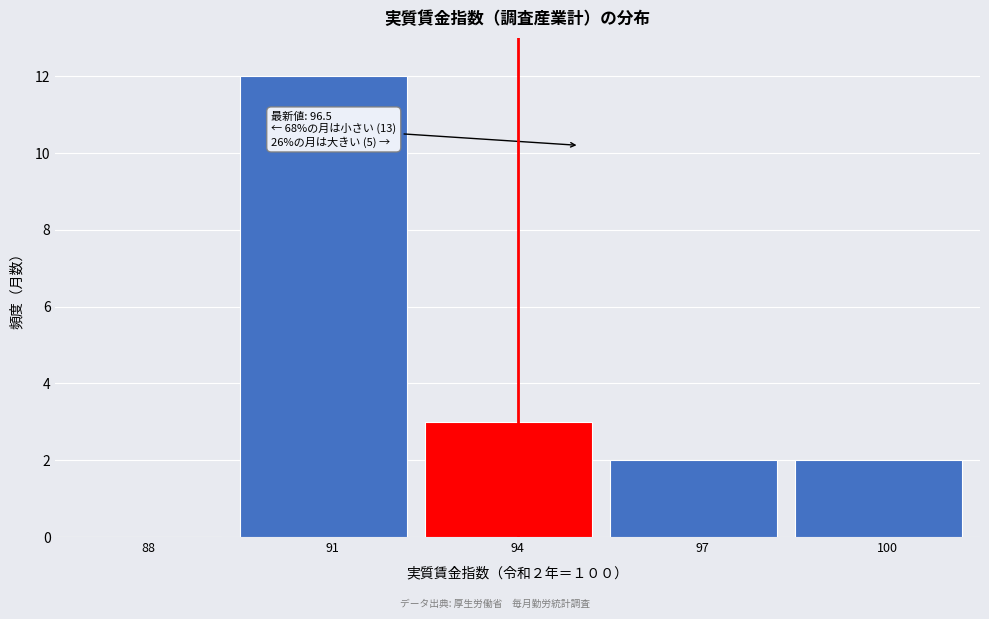

Read the value at 91.

12